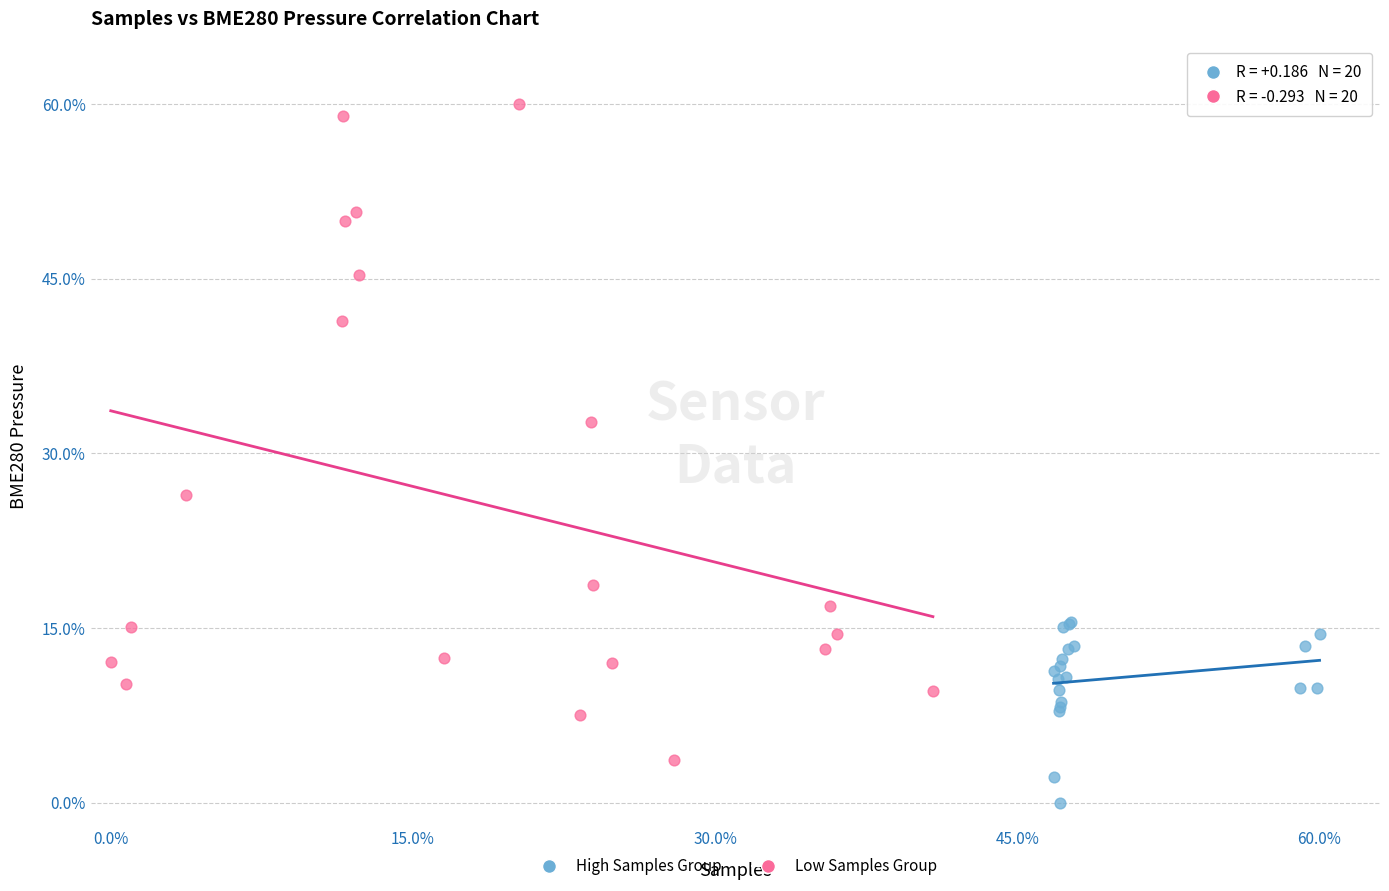

Which series reaches the minimum Y coordinate?

High Samples Group